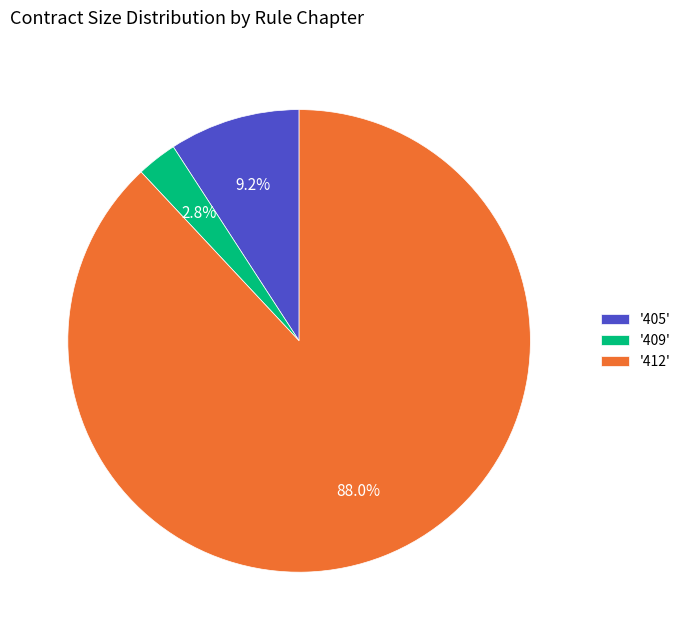

Which category accounts for the majority?

'412'